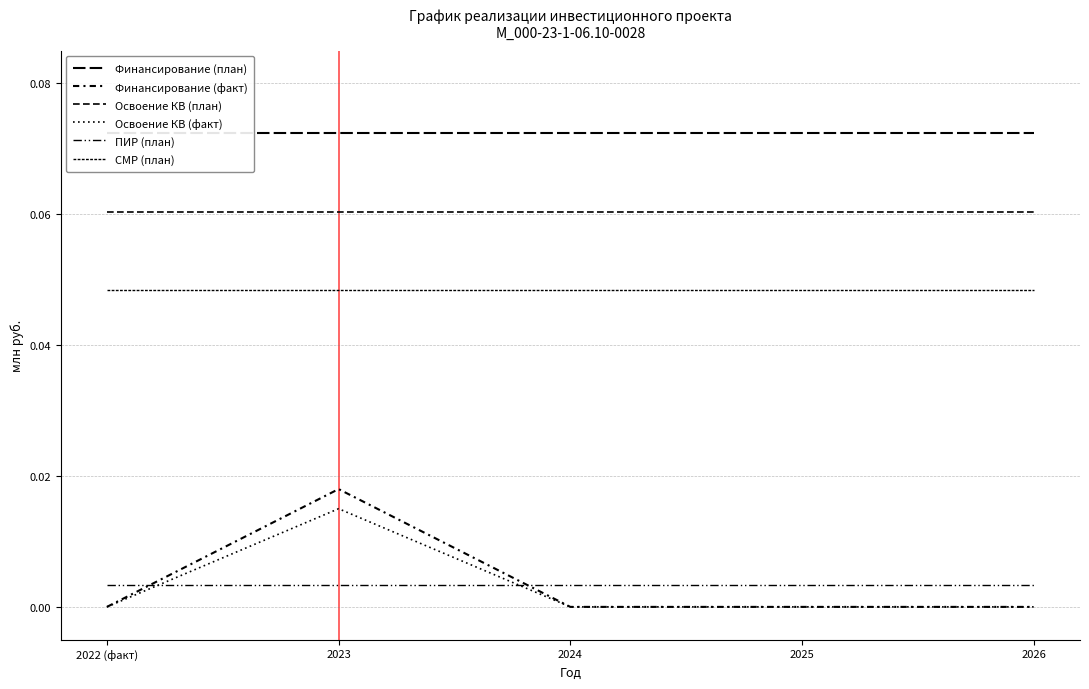

Is it true that ПИР (план) equals 0.0 at 2022 (факт)?

False